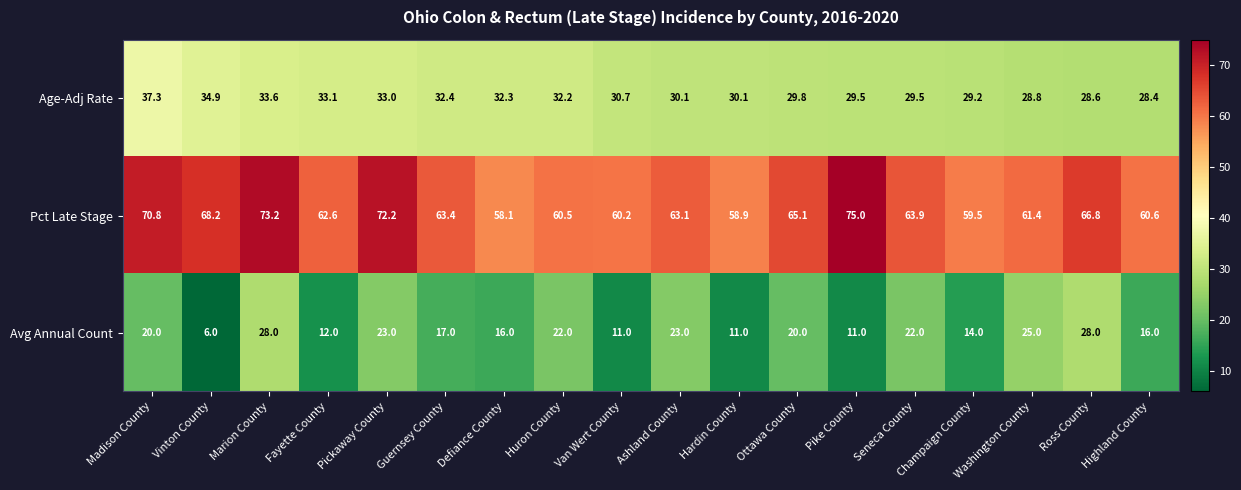

The value of Pct Late Stage at Vinton County is 68.2. True or false?

True